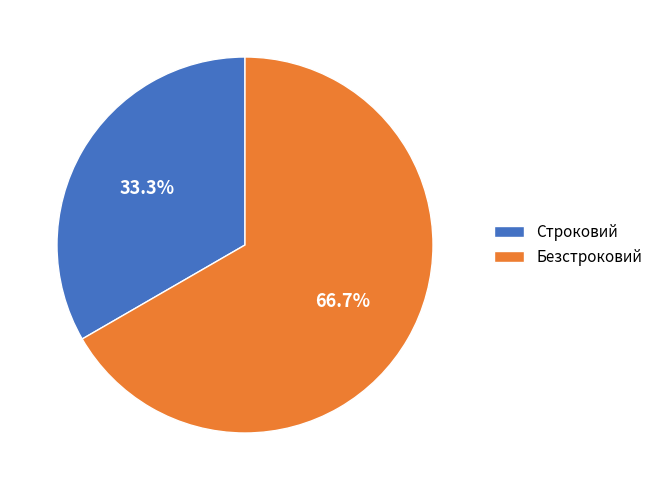

Do Строковий and Безстроковий together represent more than half of the pie?

Yes